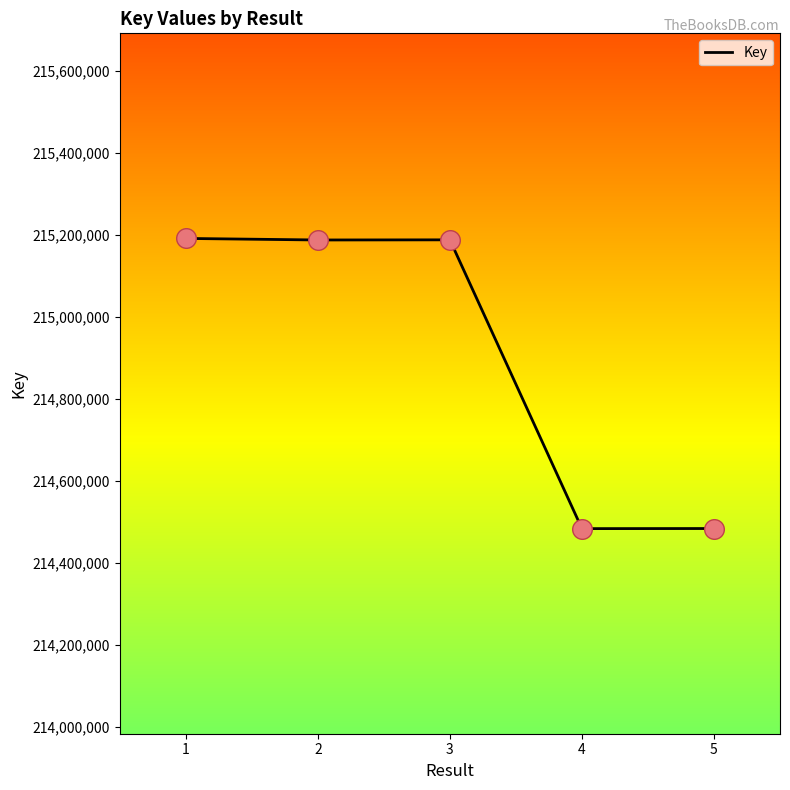

What is the ratio of the value at 1 to the value at 4?

1.0